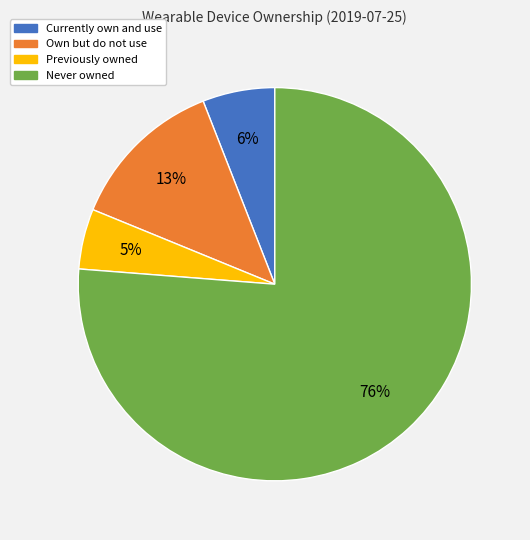

How many slices are in this pie chart?

4